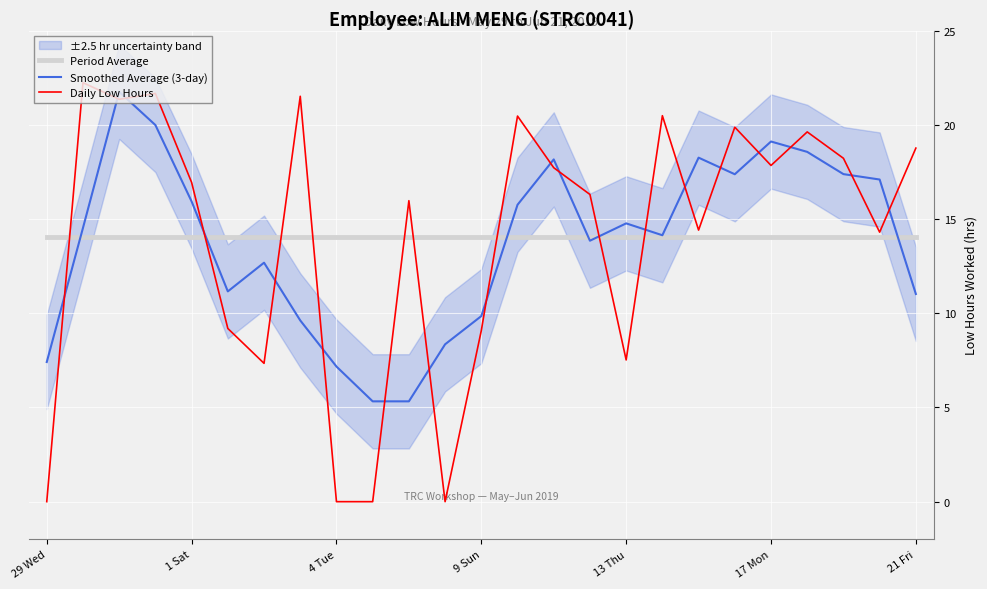

Which series ends up on top after the final intersection of Smoothed Average (3-day) and Daily Low Hours?

Daily Low Hours